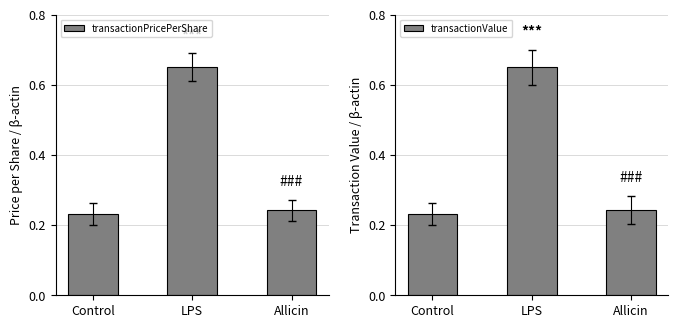

At which label is transactionPricePerShare closest to 0?

Control